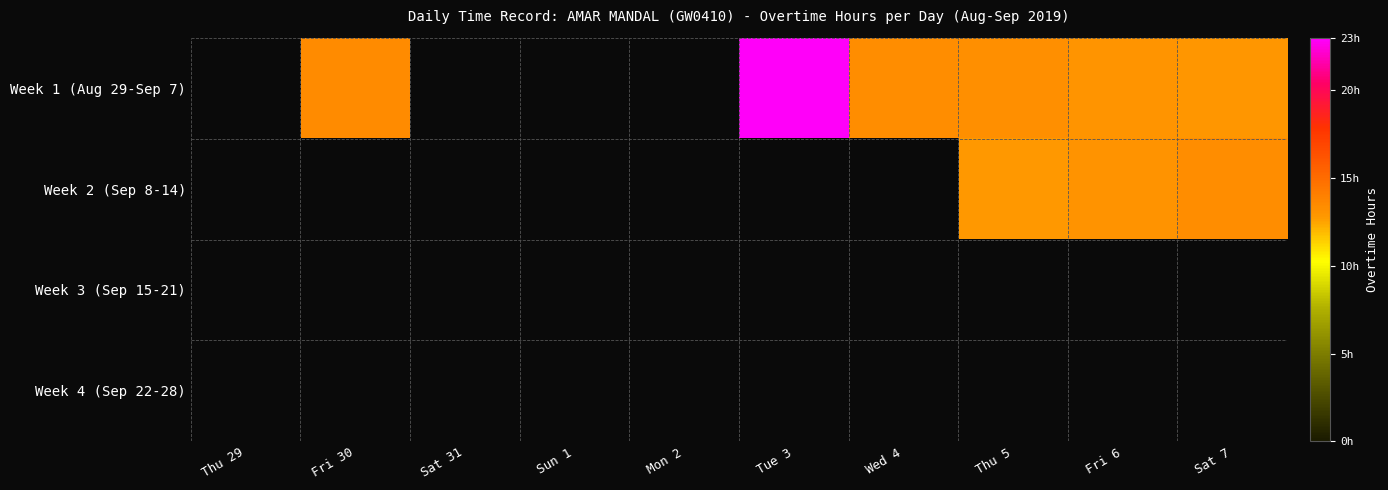

Between Tue 3 and Fri 6, which series saw the biggest shift?

Week 1 (Aug 29-Sep 7)